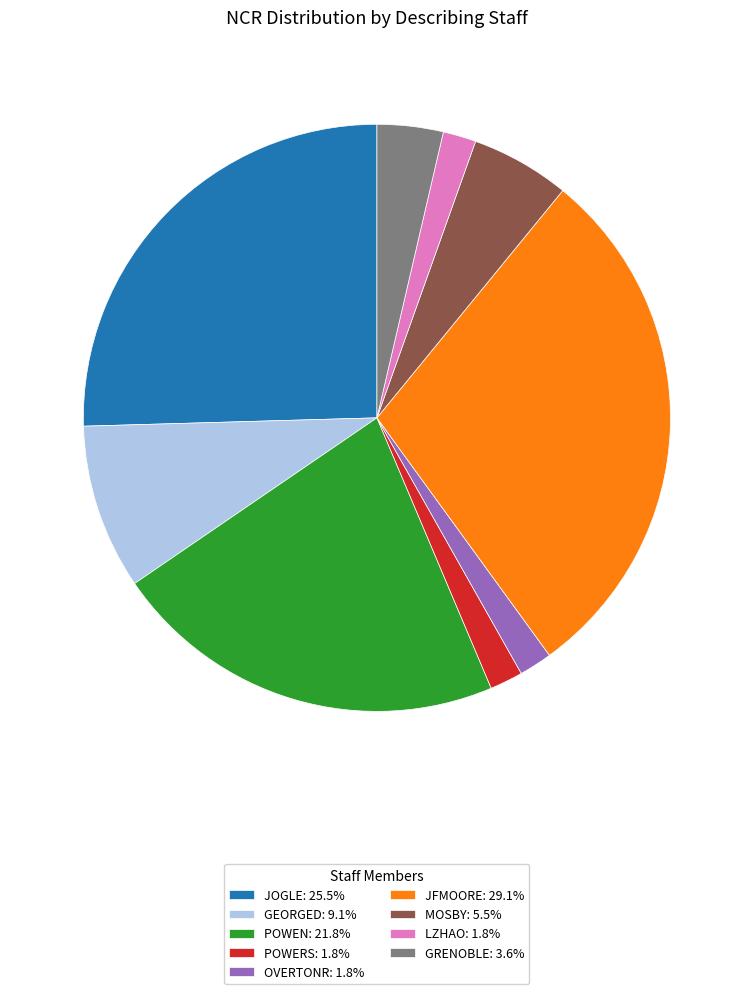

Do GEORGED: 9.1% and JOGLE: 25.5% together represent more than half of the pie?

No